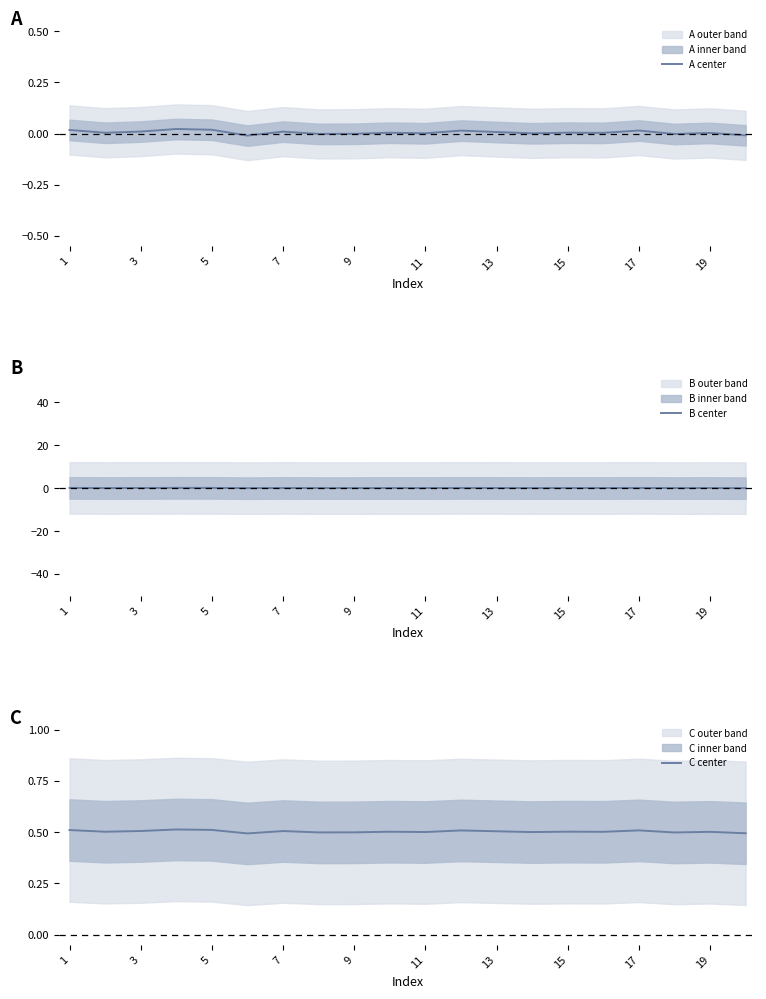

What is the minimum value for C center?

0.5